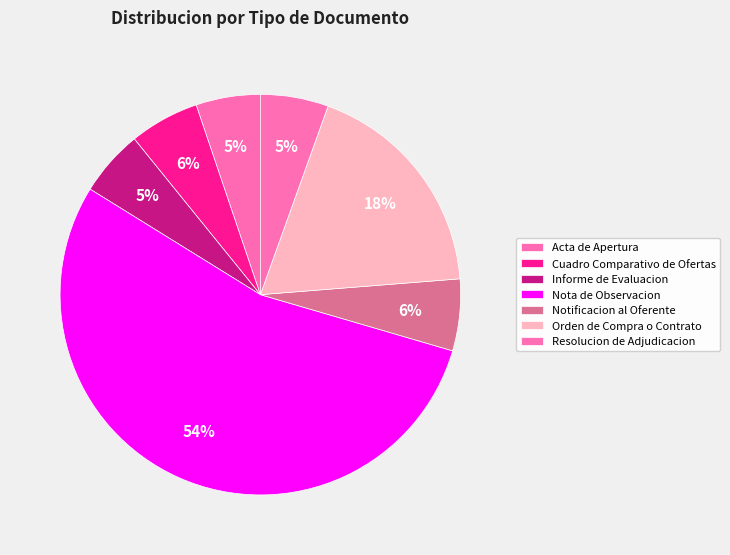

Rank the categories by value from highest to lowest.

Nota de Observacion, Orden de Compra o Contrato, Notificacion al Oferente, Cuadro Comparativo de Ofertas, Resolucion de Adjudicacion, Informe de Evaluacion, Acta de Apertura